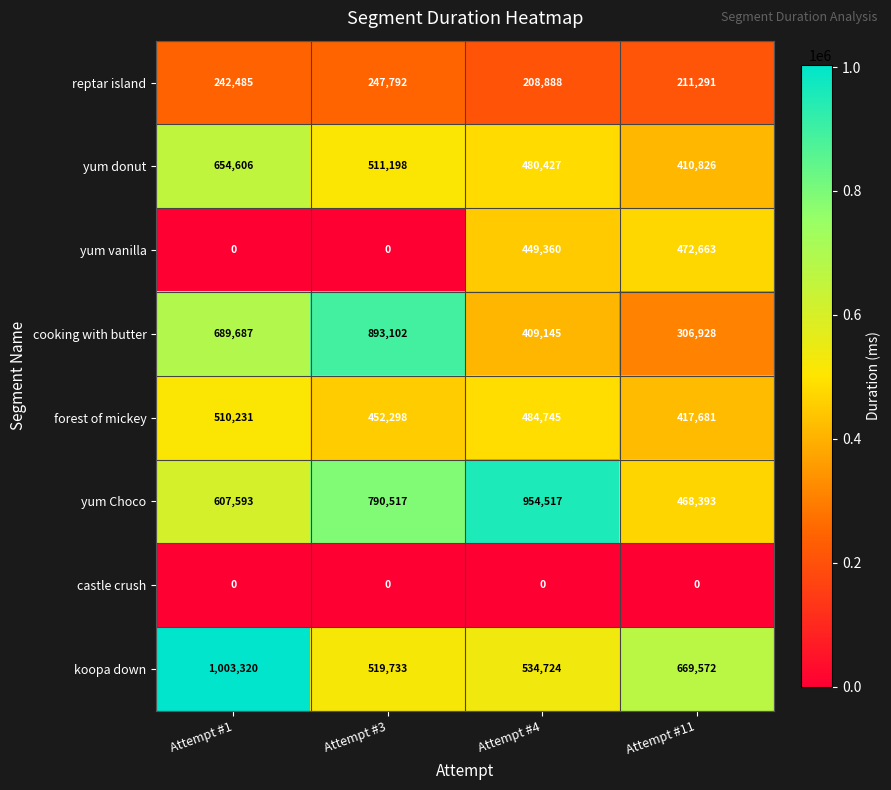

Which category has the highest value in the yum vanilla series?

Attempt #11